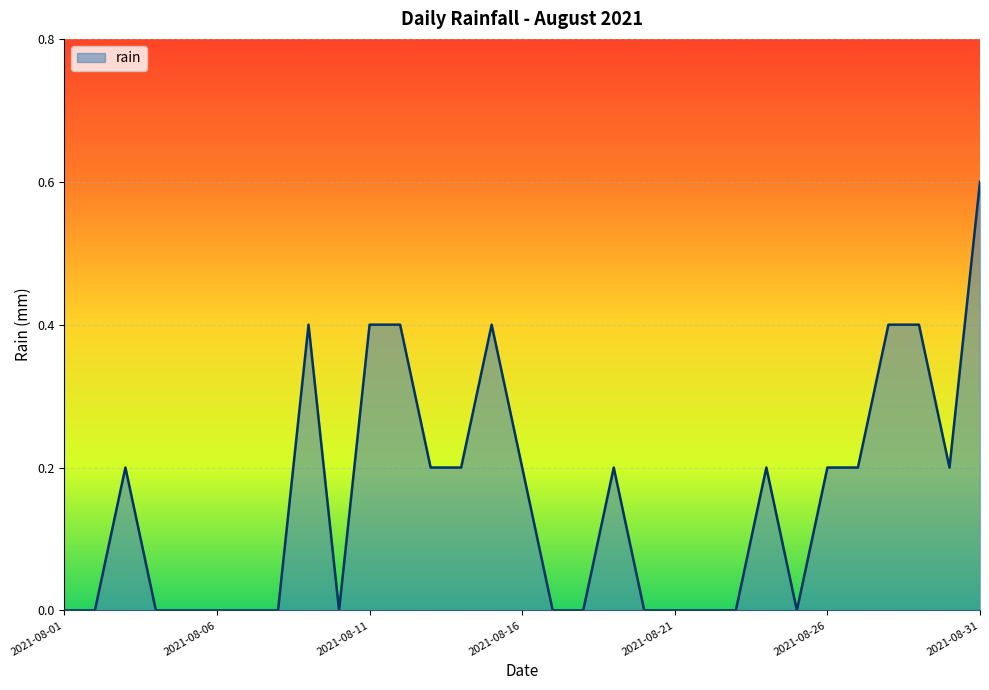

What is the greatest value displayed?

0.6